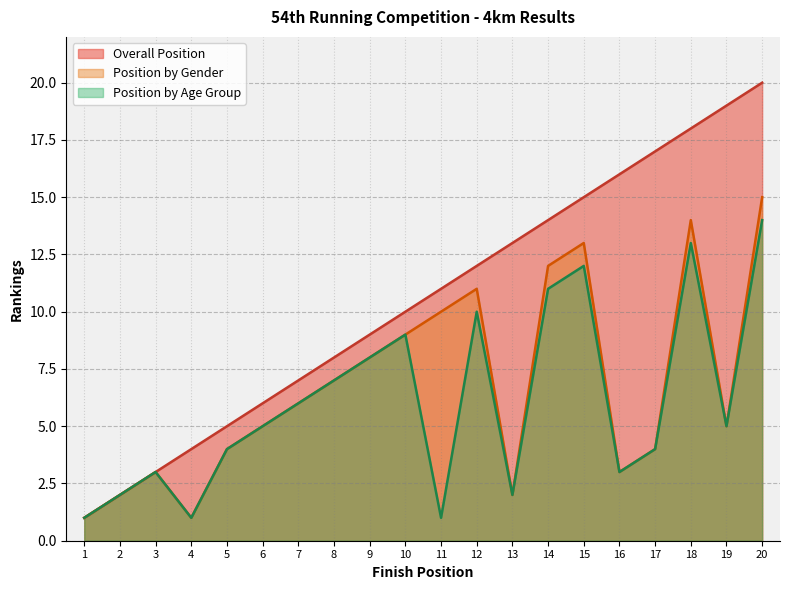

List the series in order of their overall mean, lowest first.

Position by Age Group, Position by Gender, Overall Position